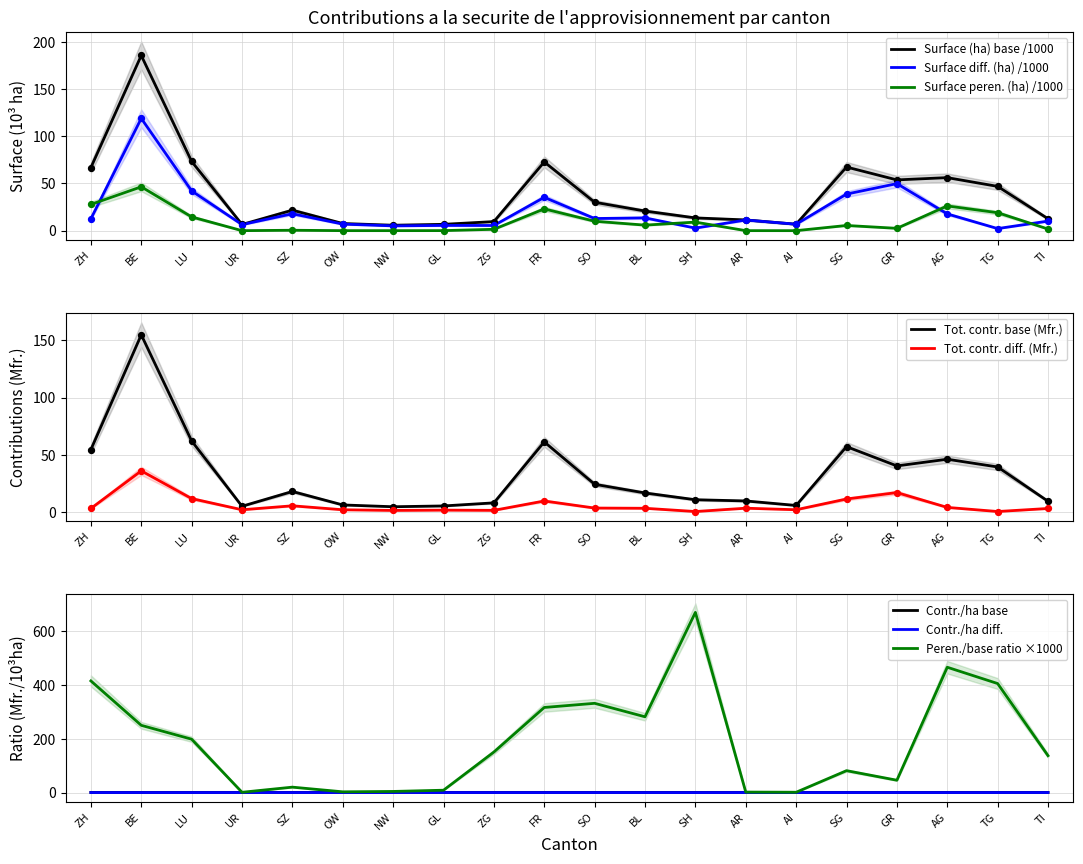

Which series has the largest total across all categories?

Surface (ha)